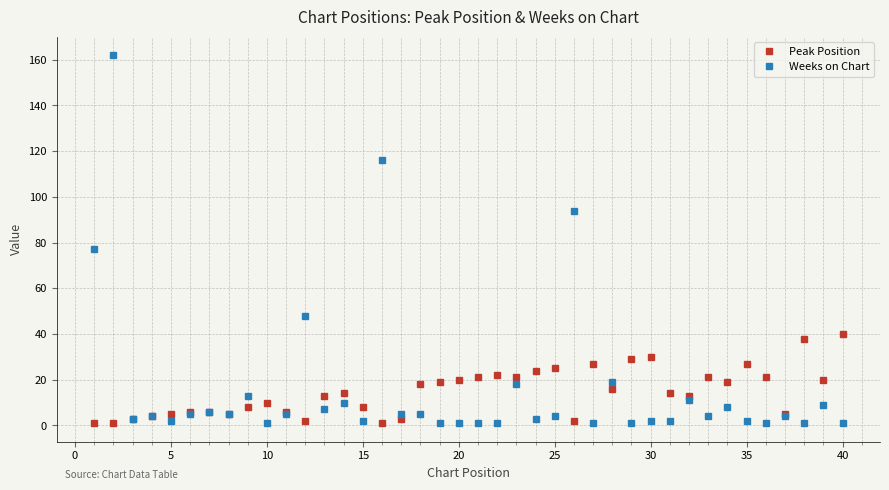

What is the maximum value for Weeks on Chart?

162